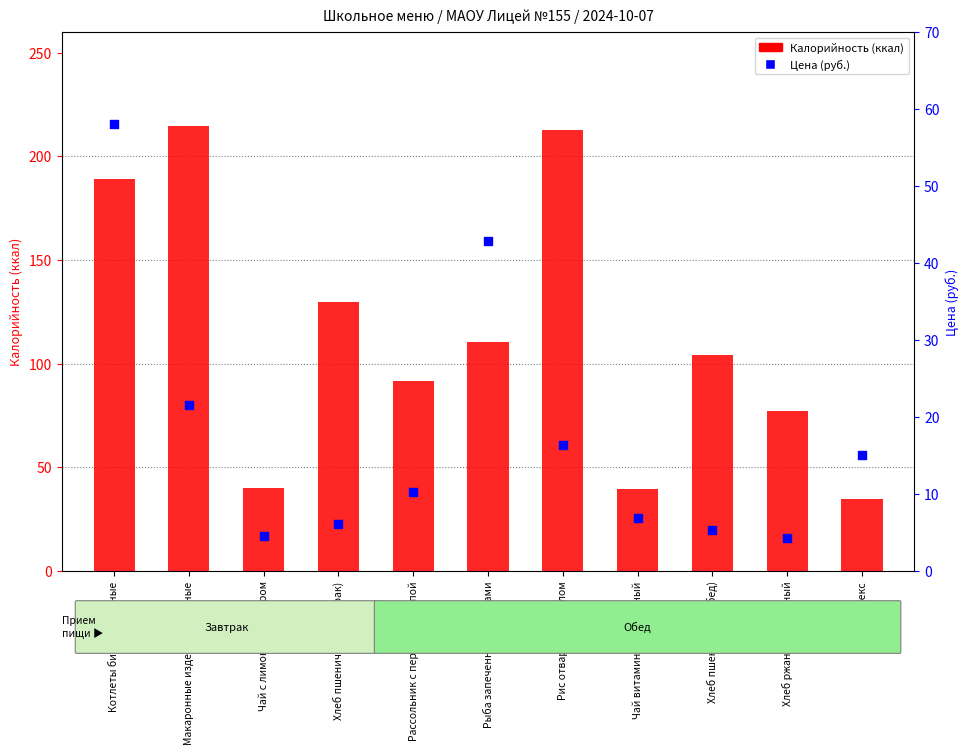

At which category is the sum across all series the highest?

Котлеты биточки мясные